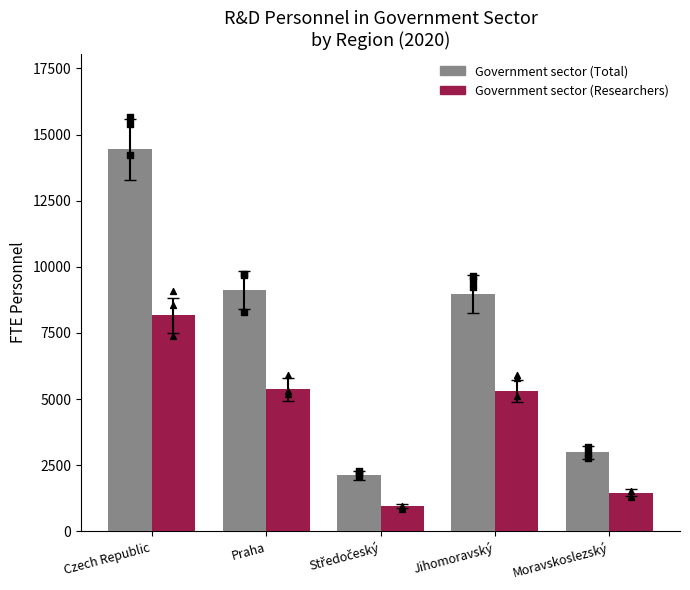

Which series contains the lowest Y value?

Government sector (Researchers)